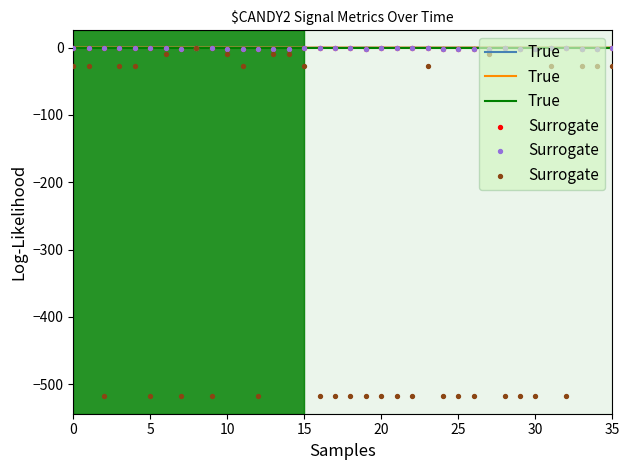

Is the value of Surrogate at 31 greater than the value of True at 19?

No